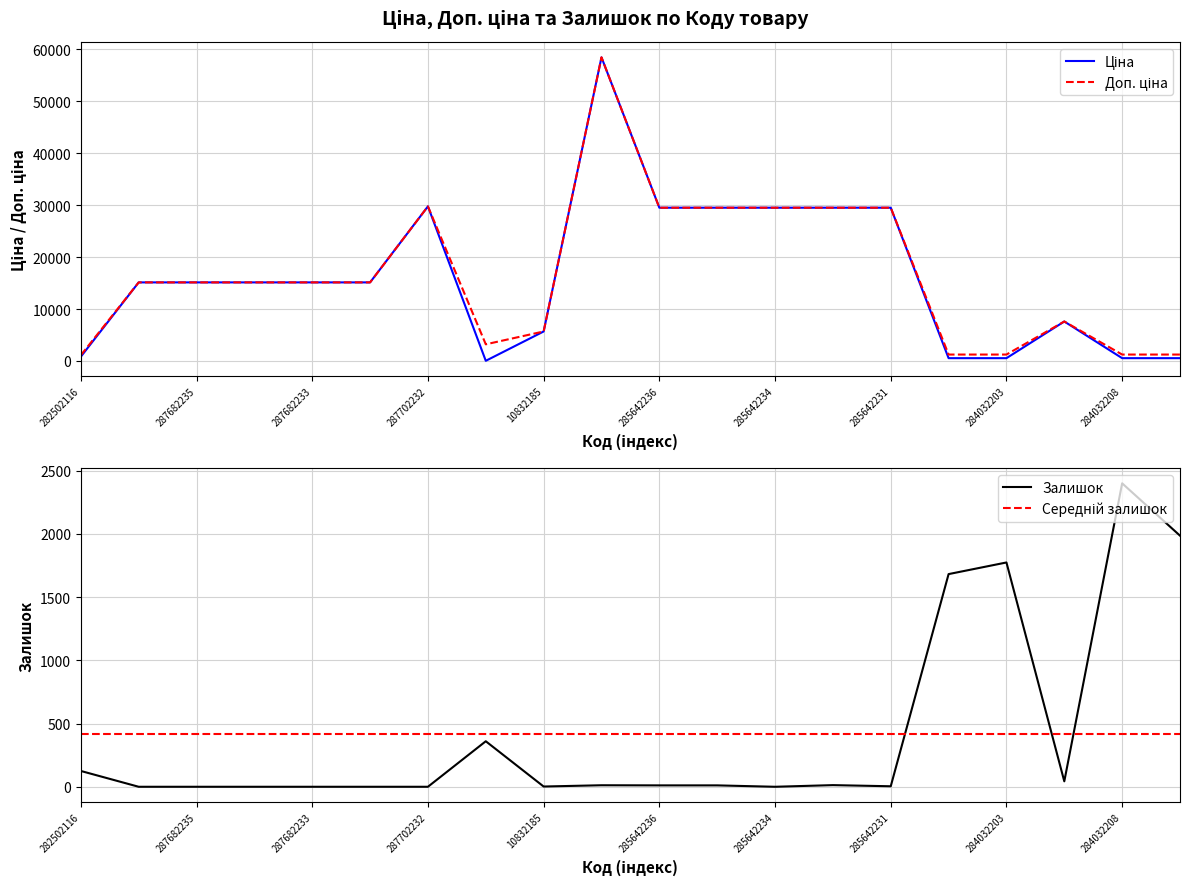

At which label does Залишок reach its peak?

284032208